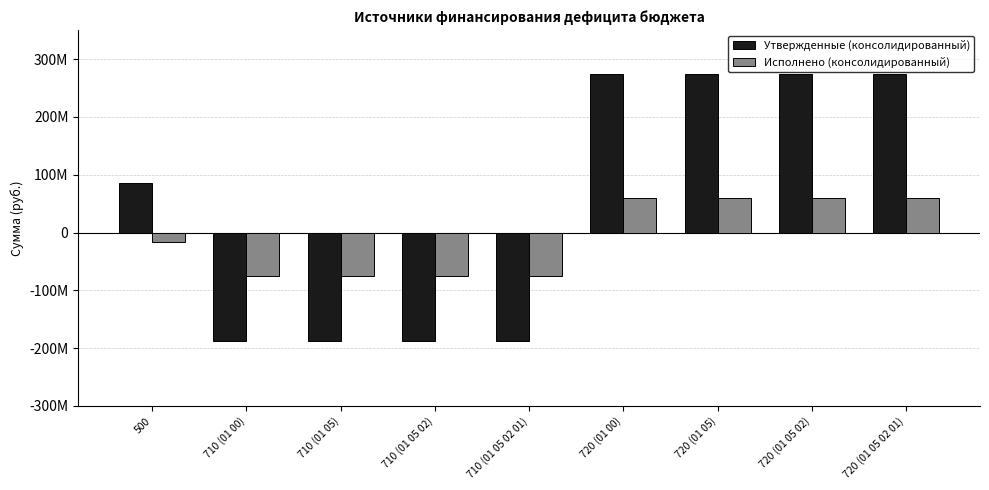

Does the chart contain any negative values?

Yes